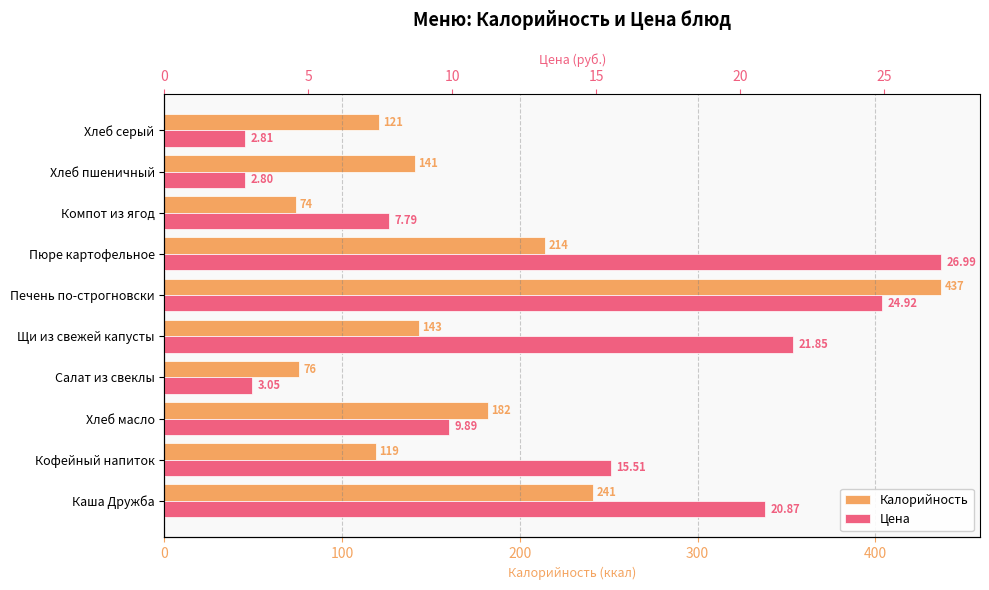

List the series in order of their overall mean, lowest first.

Цена, Калорийность